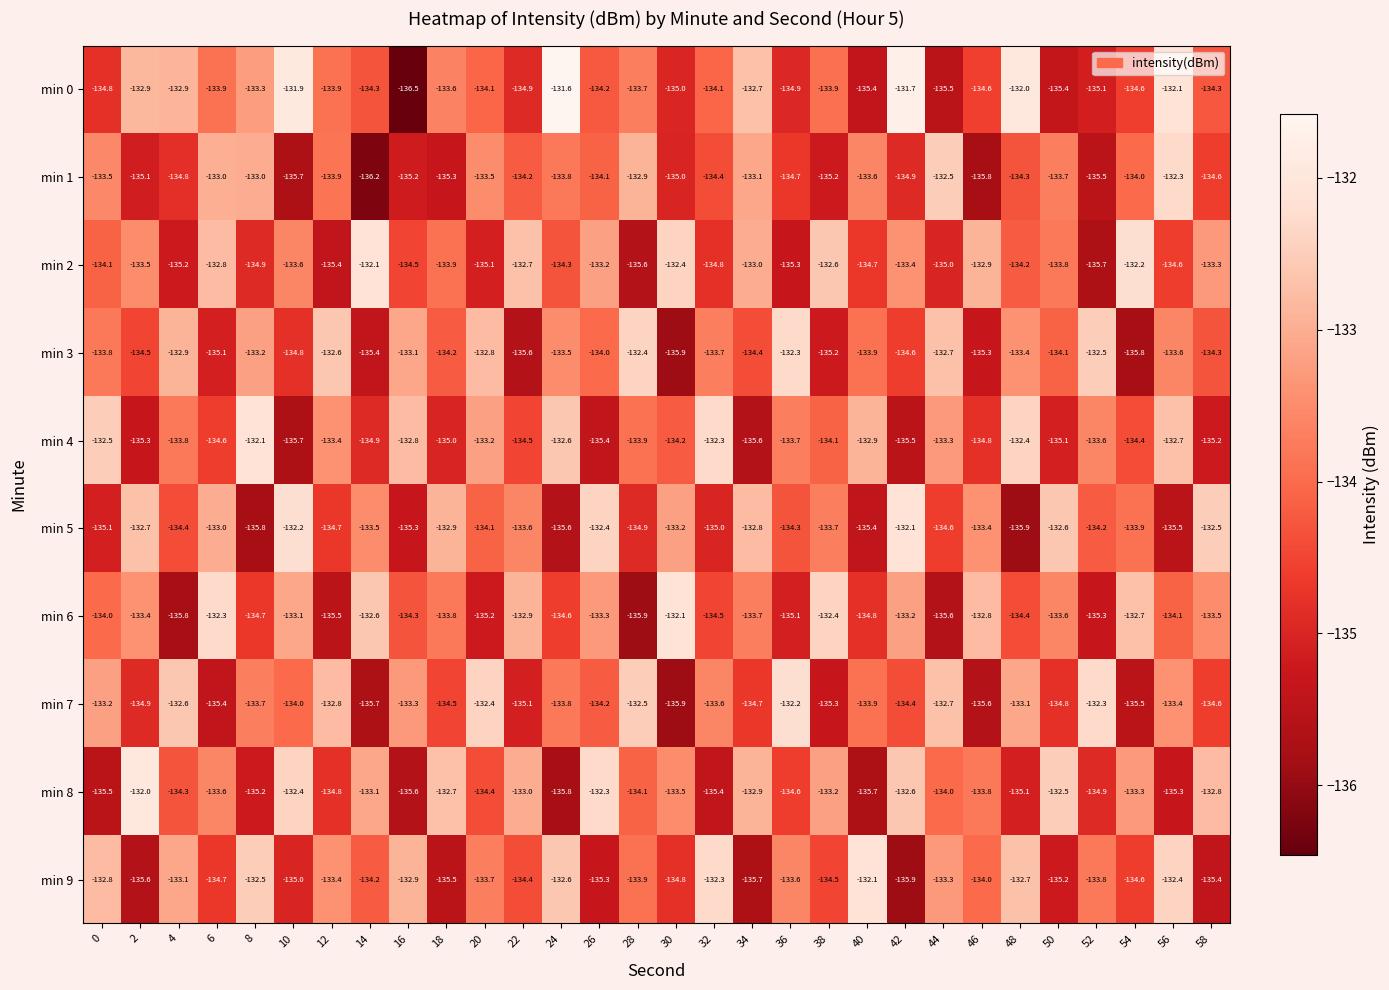

Where is min 2 nearest to the value -133?

34